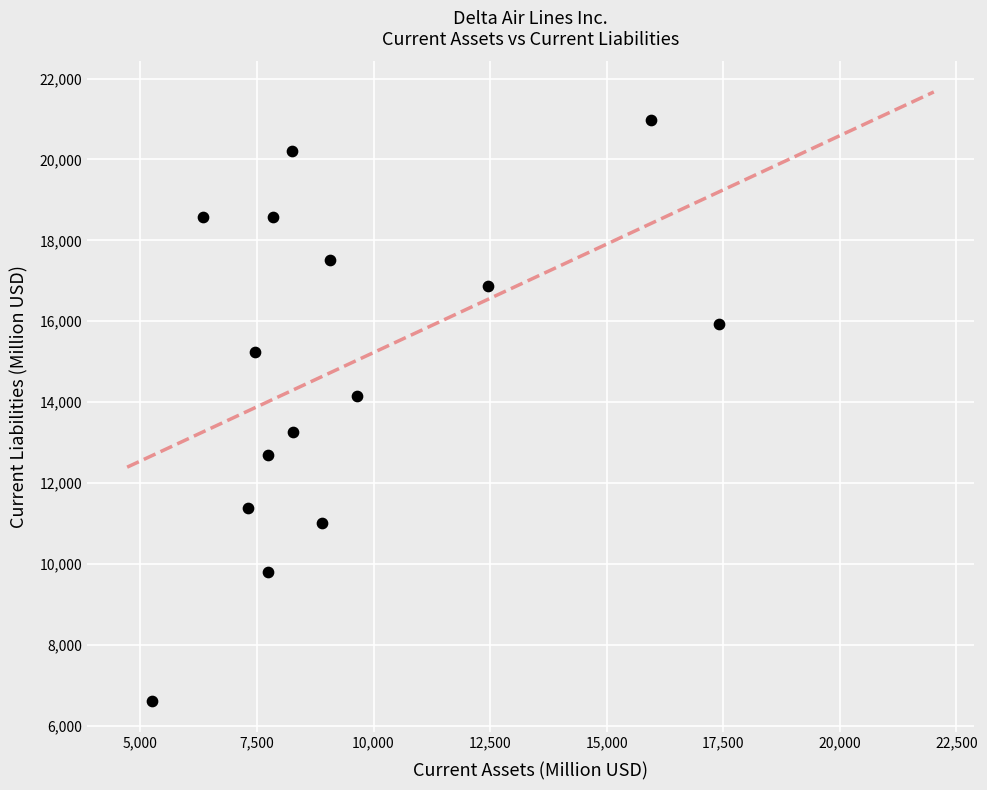

What is the range of Y values (max minus min)?

14361